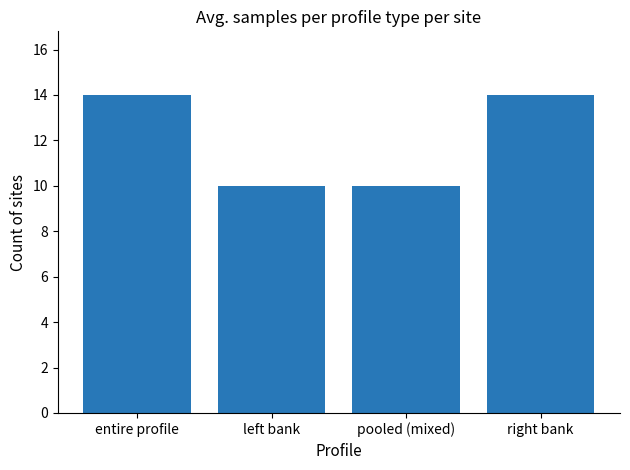

Approximately how many times larger is the value at pooled (mixed) compared to right bank?

0.7